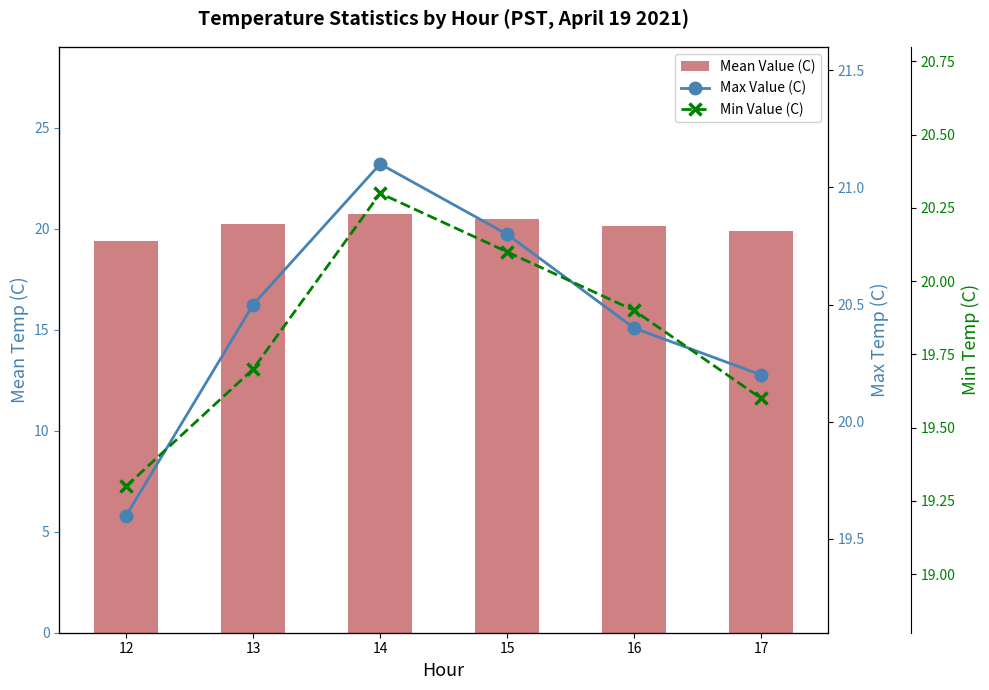

What is the difference between the Max Value (C) values at 14 and 15?

0.3